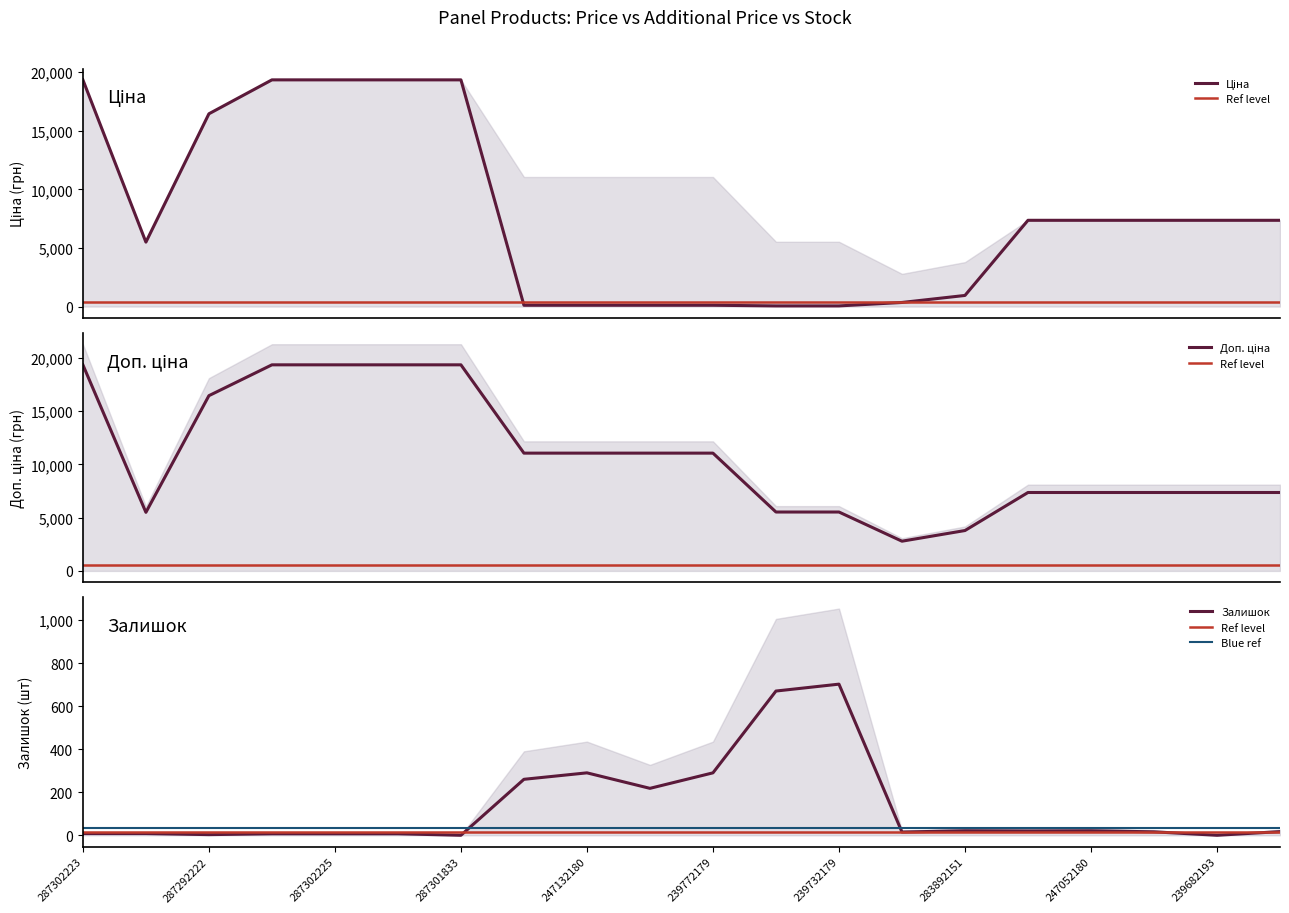

Is this an area chart (filled region under the line)?

No